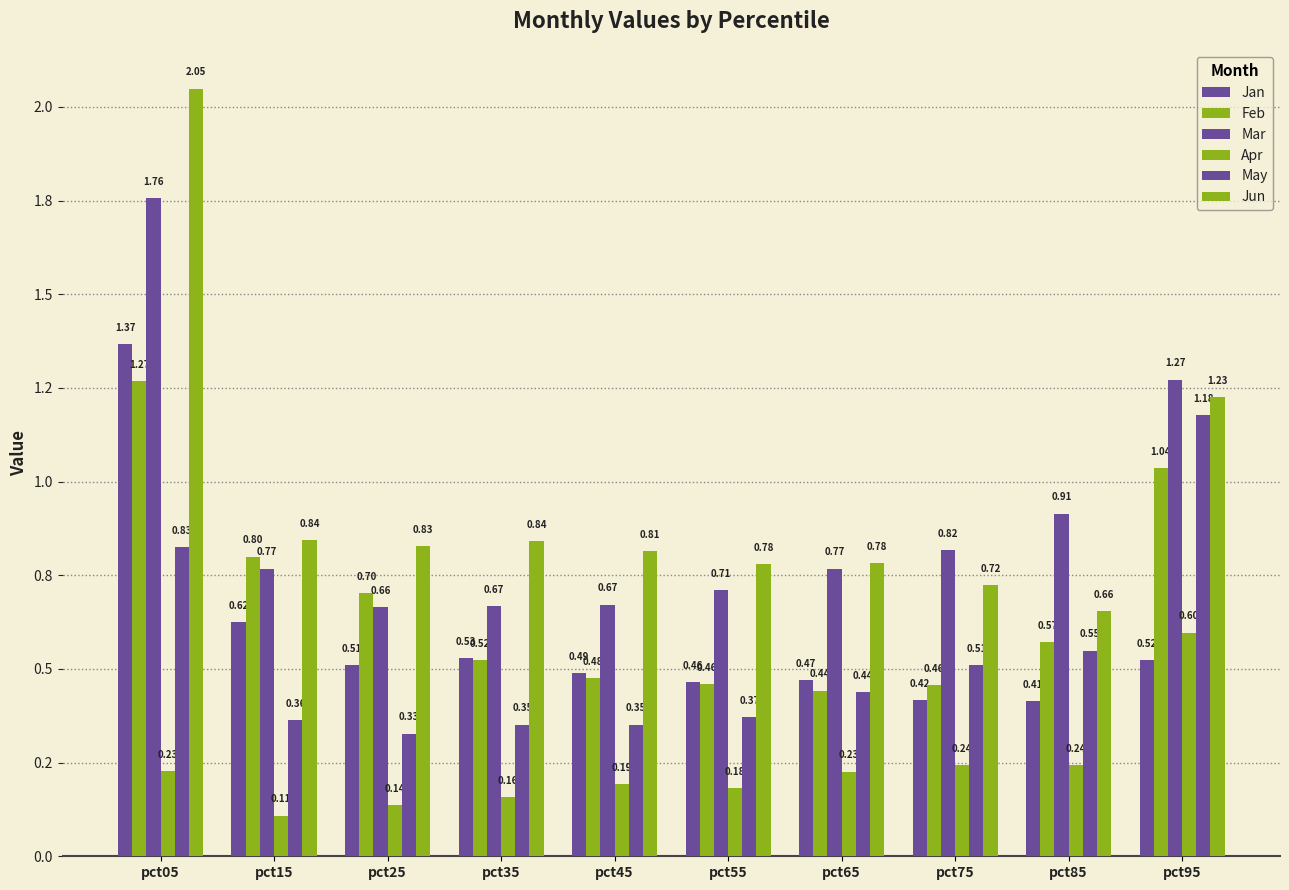

The value of Jan at pct85 is 0.4. True or false?

True